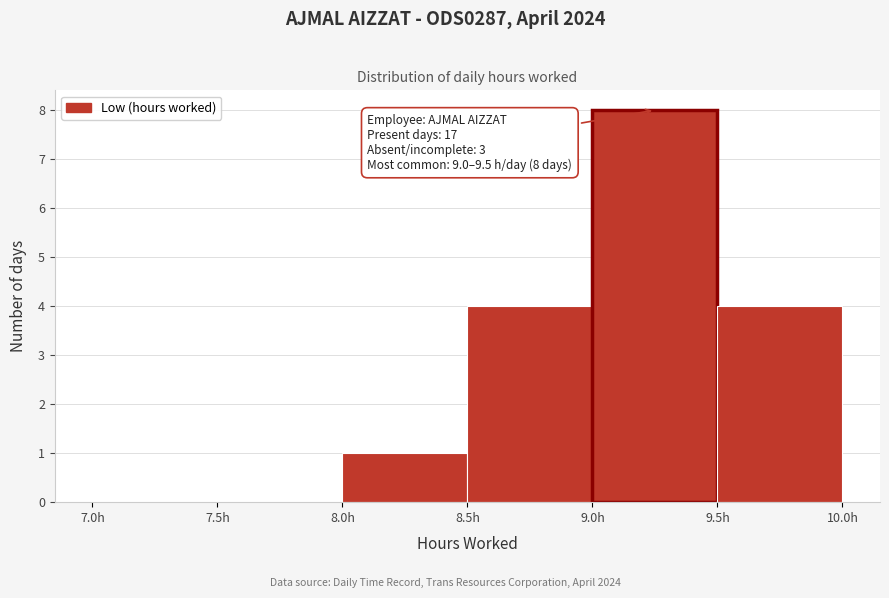

Over which range of the x-axis is the bar tallest?

9.0 to 9.5